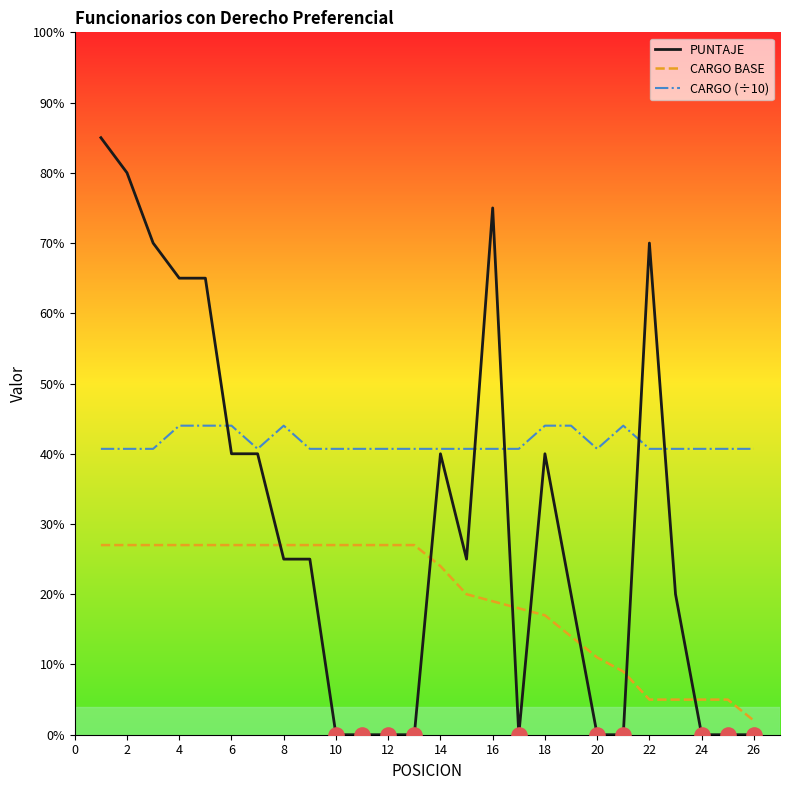

Which series has the widest spread of values?

PUNTAJE